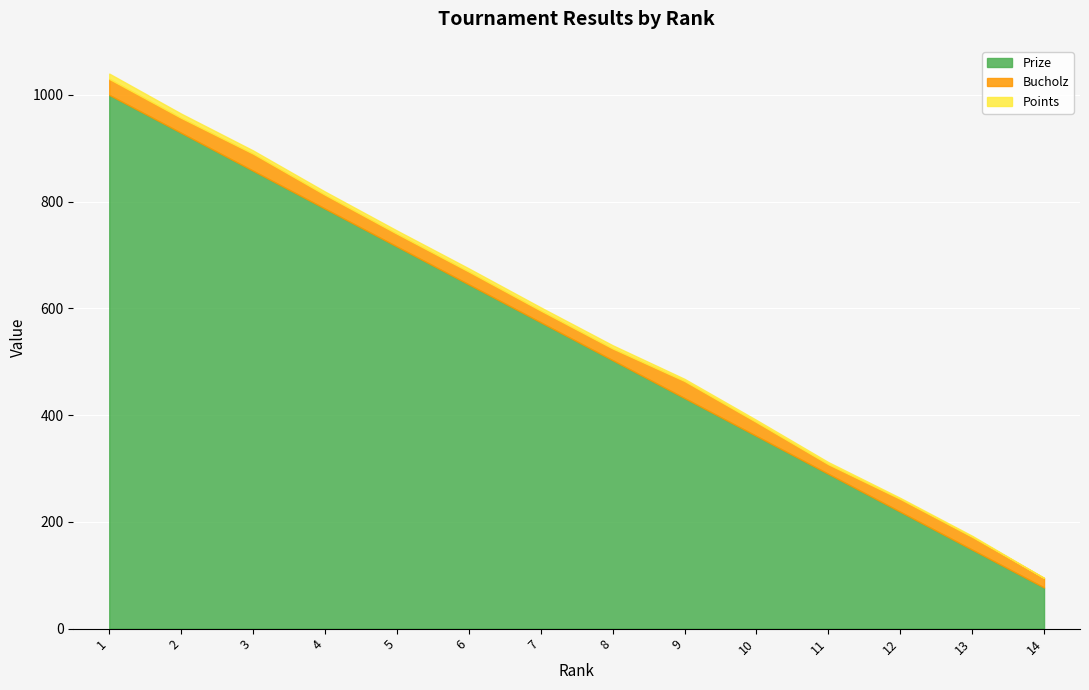

What is the total value across all series at 5?

746